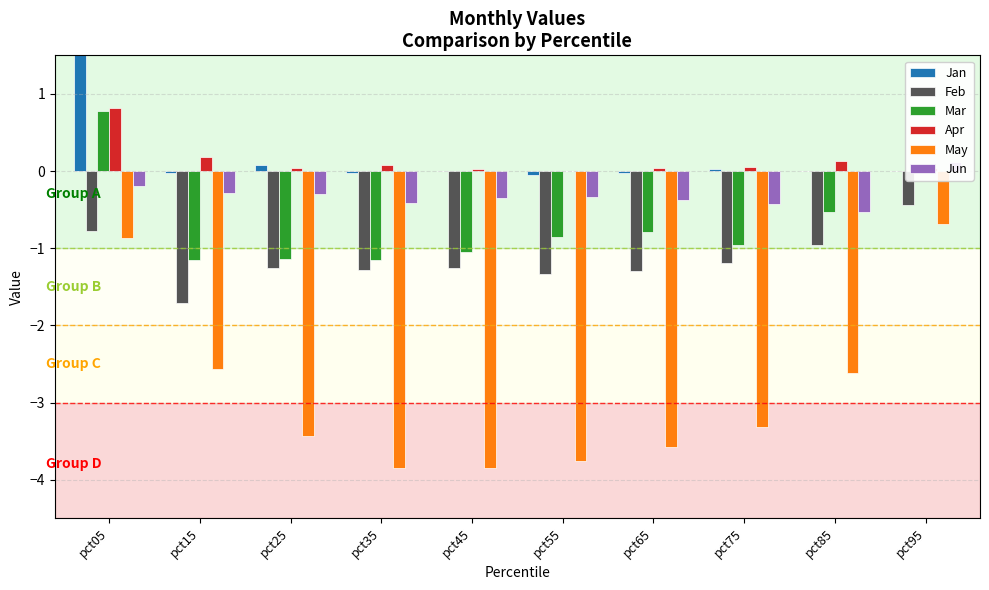

Which category has the lowest value in the May series?

pct45